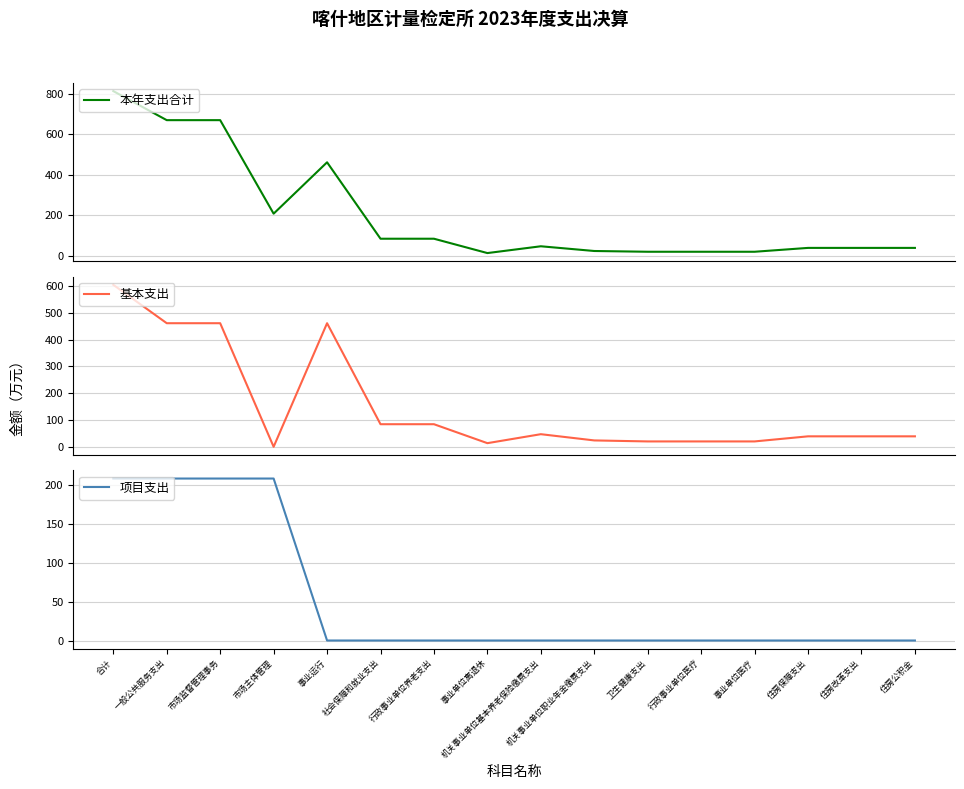

At how many categories does at least one series exceed 406?

4